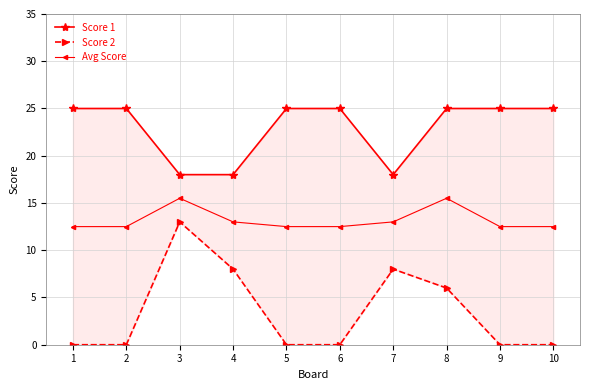

At how many categories does at least one series exceed 7?

10